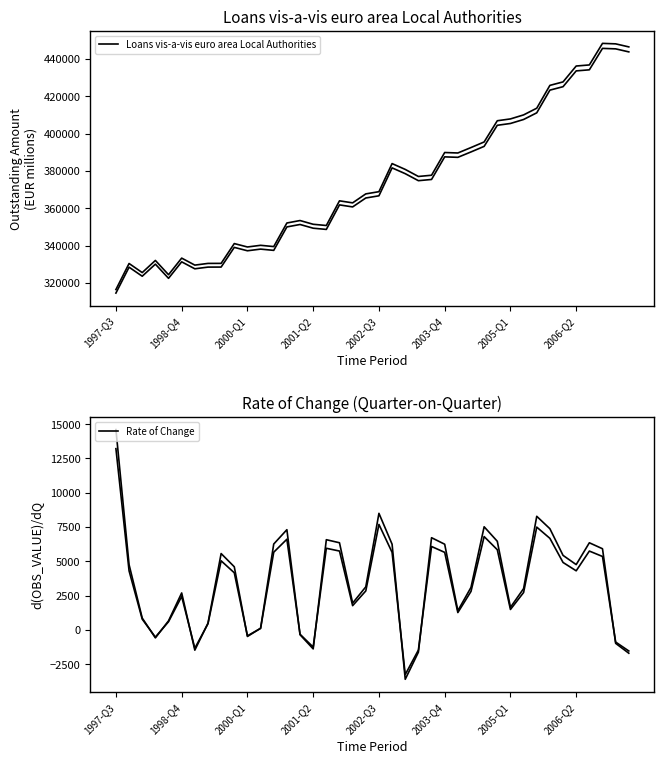

What is the difference between the Loans vis-a-vis euro area Local Authorities values at 10 and 34?

88420.5